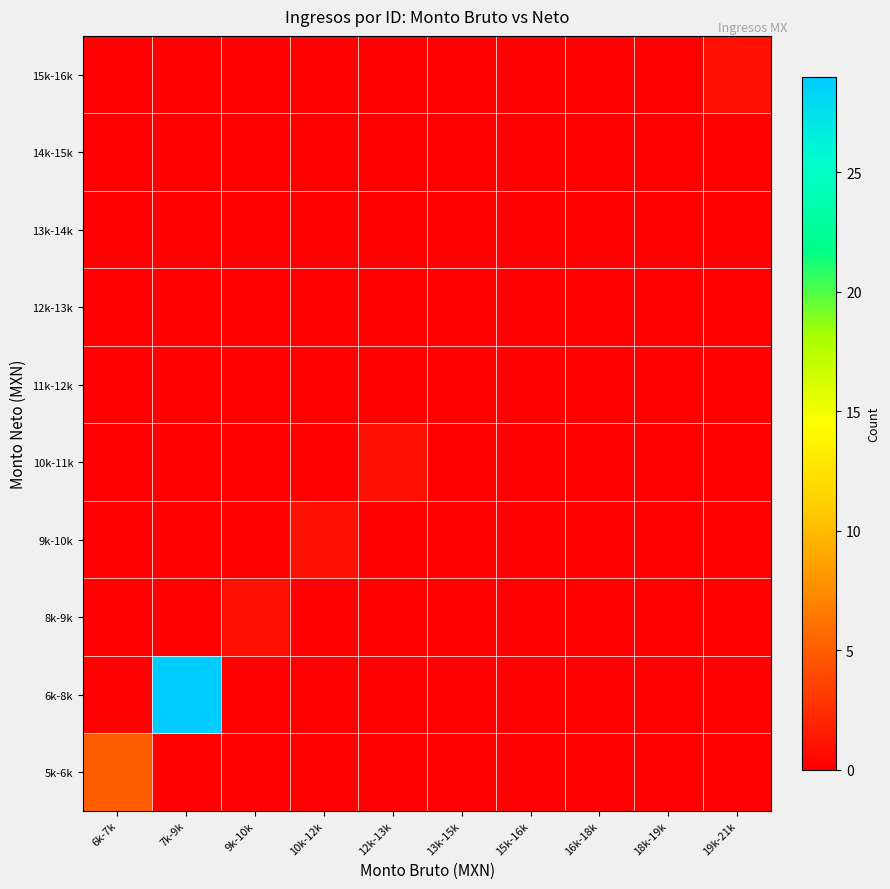

What is the spread (max minus min) of values at 7k-9k?

29